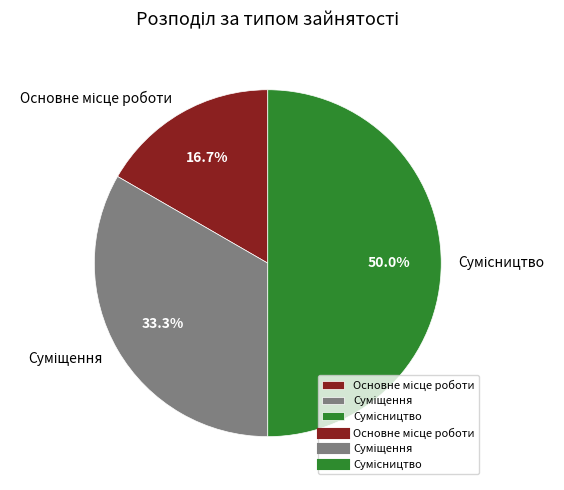

What is the smallest slice in the pie chart?

Основне місце роботи